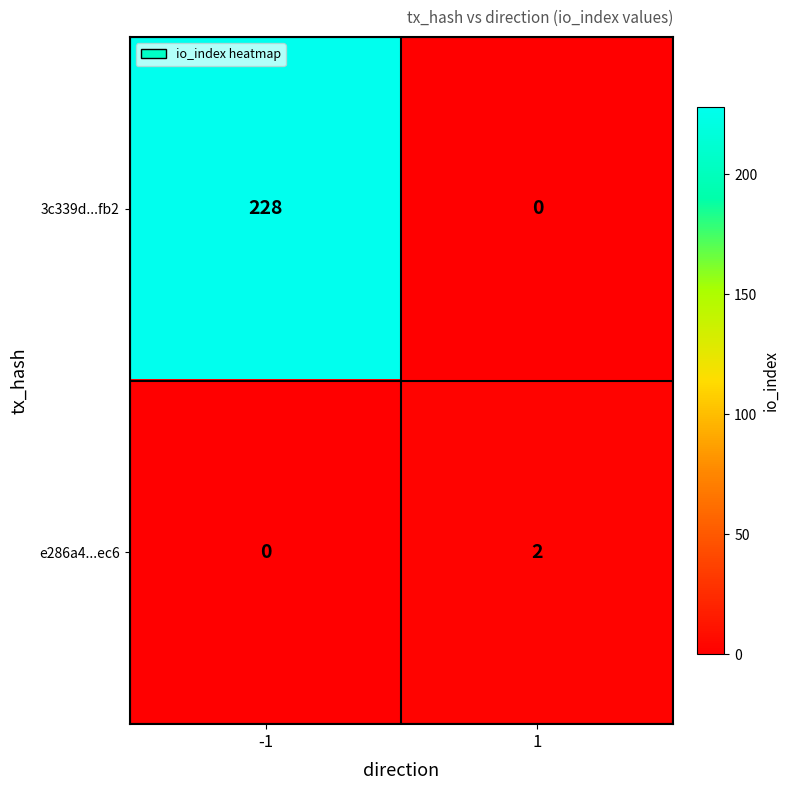

Rank the series by their average value, from highest to lowest.

3c339d...fb2, e286a4...ec6